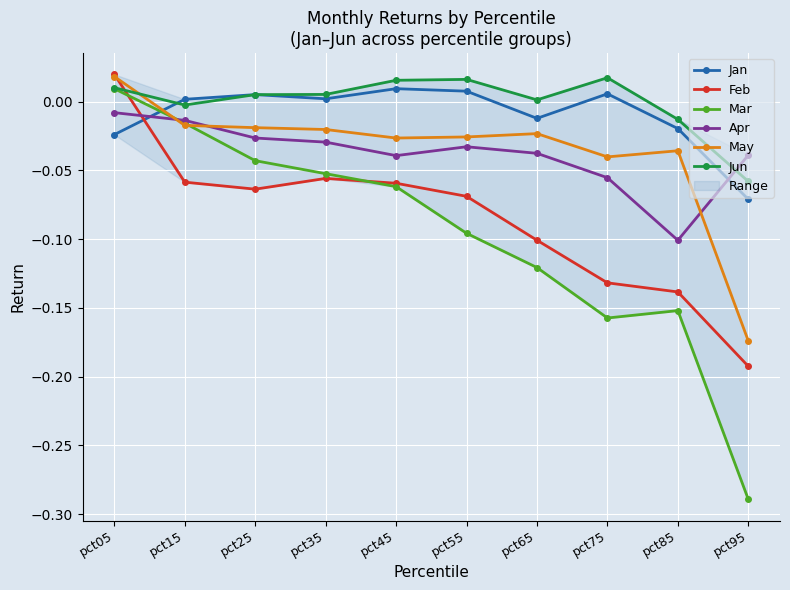

What is the difference between the maximum and minimum values in the May series?

0.2